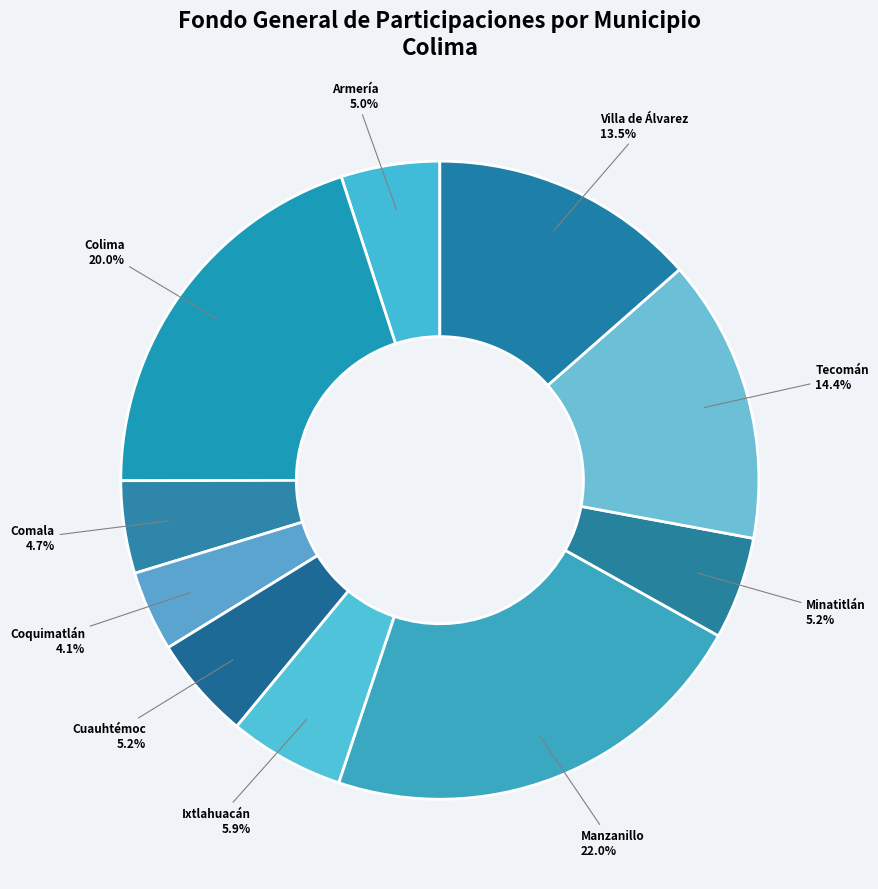

Is there any slice that represents more than half of the pie?

No